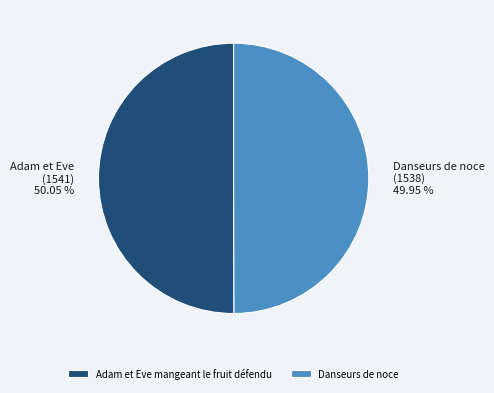

To the nearest percent, what percentage of the pie is Adam et Eve mangeant le fruit défendu?

50%